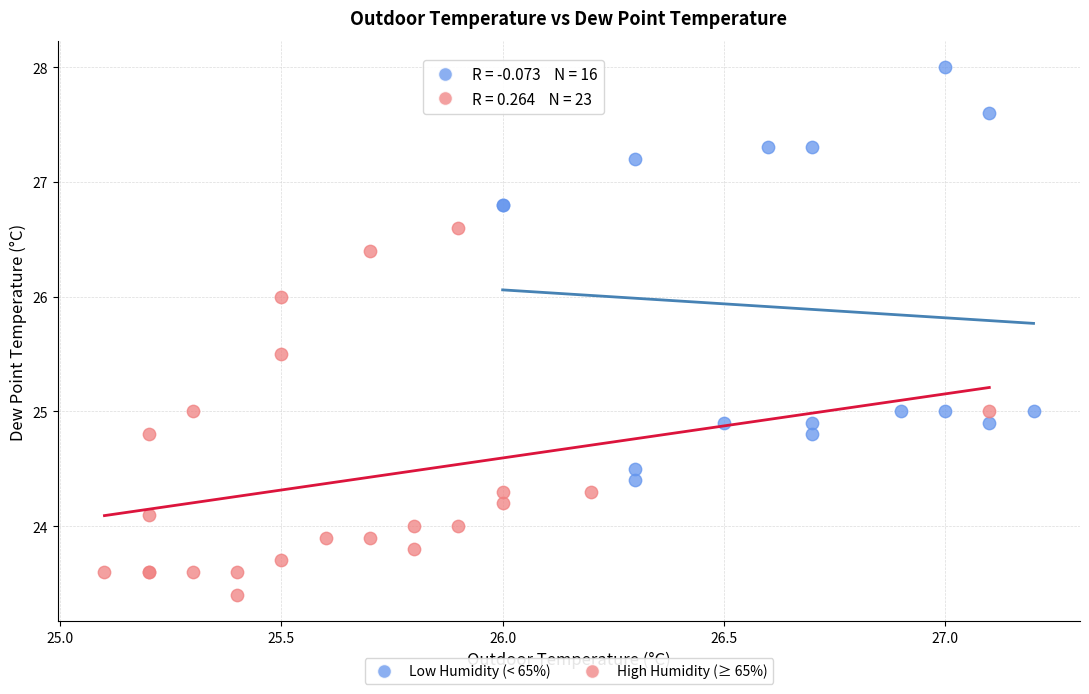

Which series has the widest spread of Y values?

Low Humidity (< 65%)